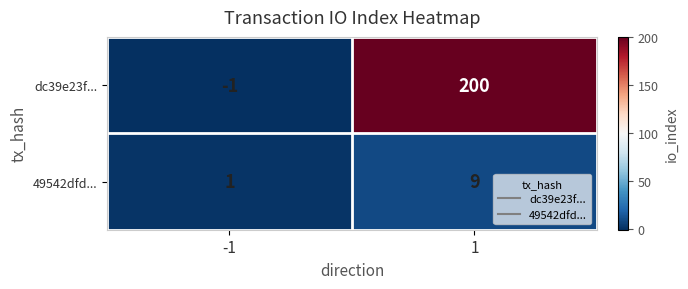

Reading left to right, what are all the values shown in this chart?

dc39e23f...: -1=-1	1=200
49542dfd...: -1=1	1=9